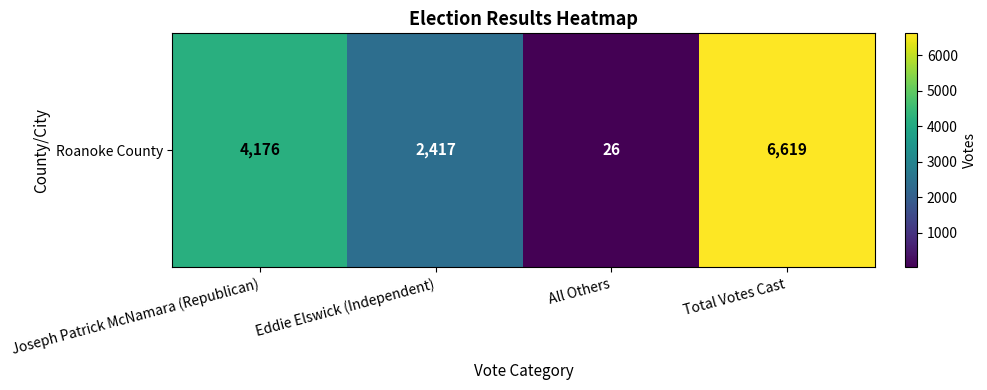

At which category does the chart reach its peak across all series?

Total Votes Cast